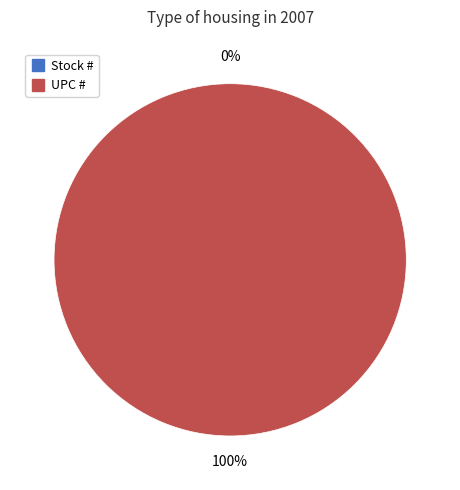

To the nearest percent, what is the combined percentage of UPC # and Stock #?

100%